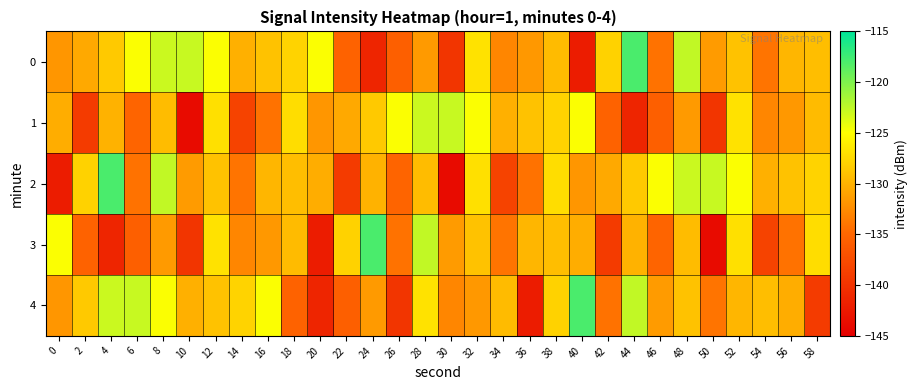

Which series has the largest range (max minus min)?

2